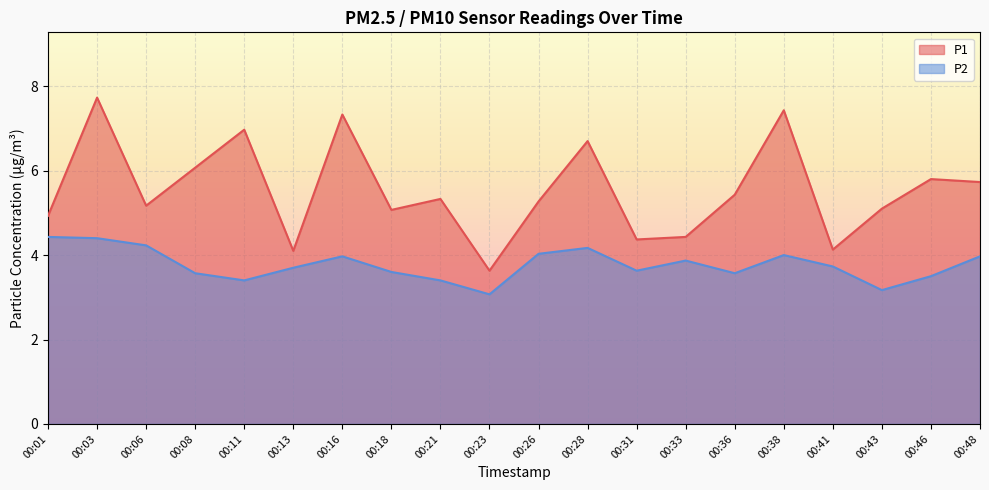

Reading left to right, transcribe all the data shown in this chart.

P1: 4.9	7.7	5.2	6.1	7.0	4.1	7.3	5.1	5.3	3.6	5.3	6.7	4.4	4.4	5.4	7.4	4.1	5.1	5.8	5.7
P2: 4.4	4.4	4.2	3.6	3.4	3.7	4.0	3.6	3.4	3.1	4.0	4.2	3.6	3.9	3.6	4.0	3.7	3.2	3.5	4.0